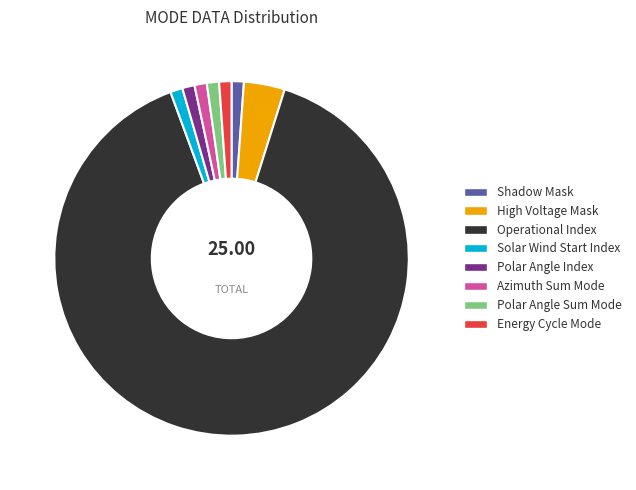

Count the number of slices in the pie.

8